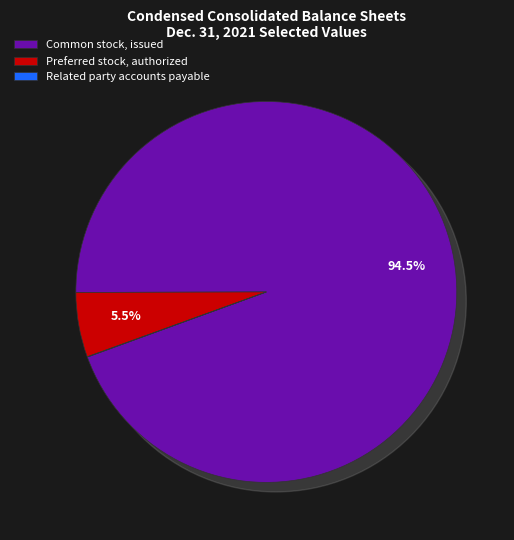

How many segments does this pie chart have?

3